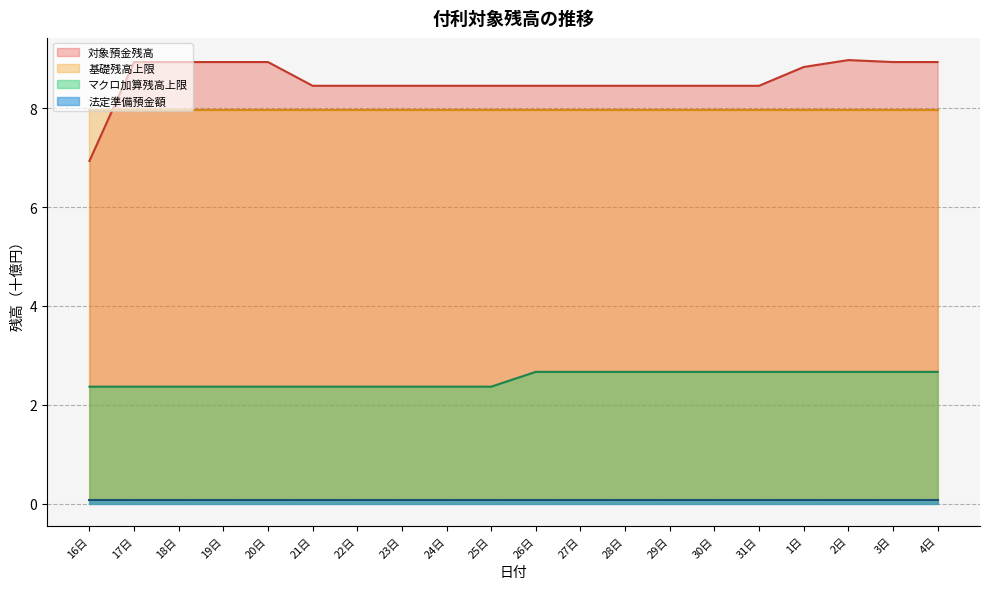

Which label corresponds to the largest value in the chart?

2日